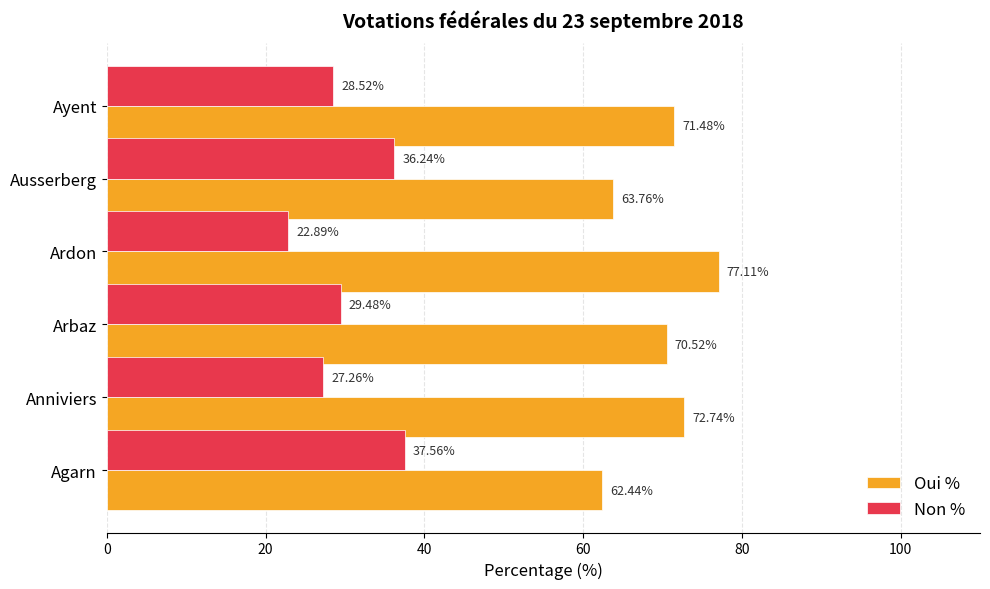

What is the difference between the second highest and second lowest values in the Non % series?

9.0